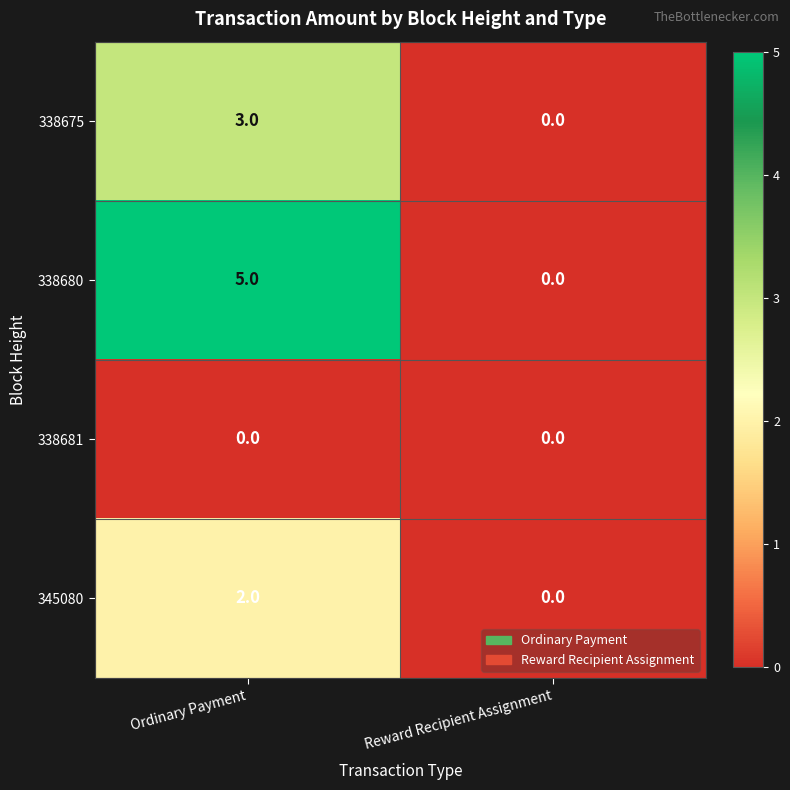

Which series changed the most between Ordinary Payment and Reward Recipient Assignment?

338680